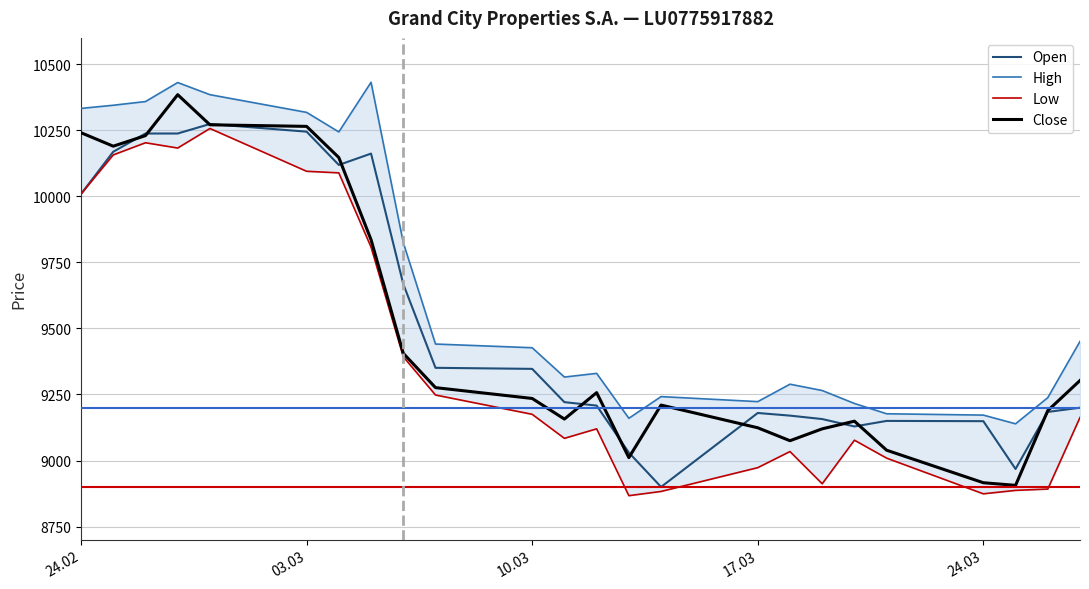

Is it true that Low equals 15171 at 17.03?

False